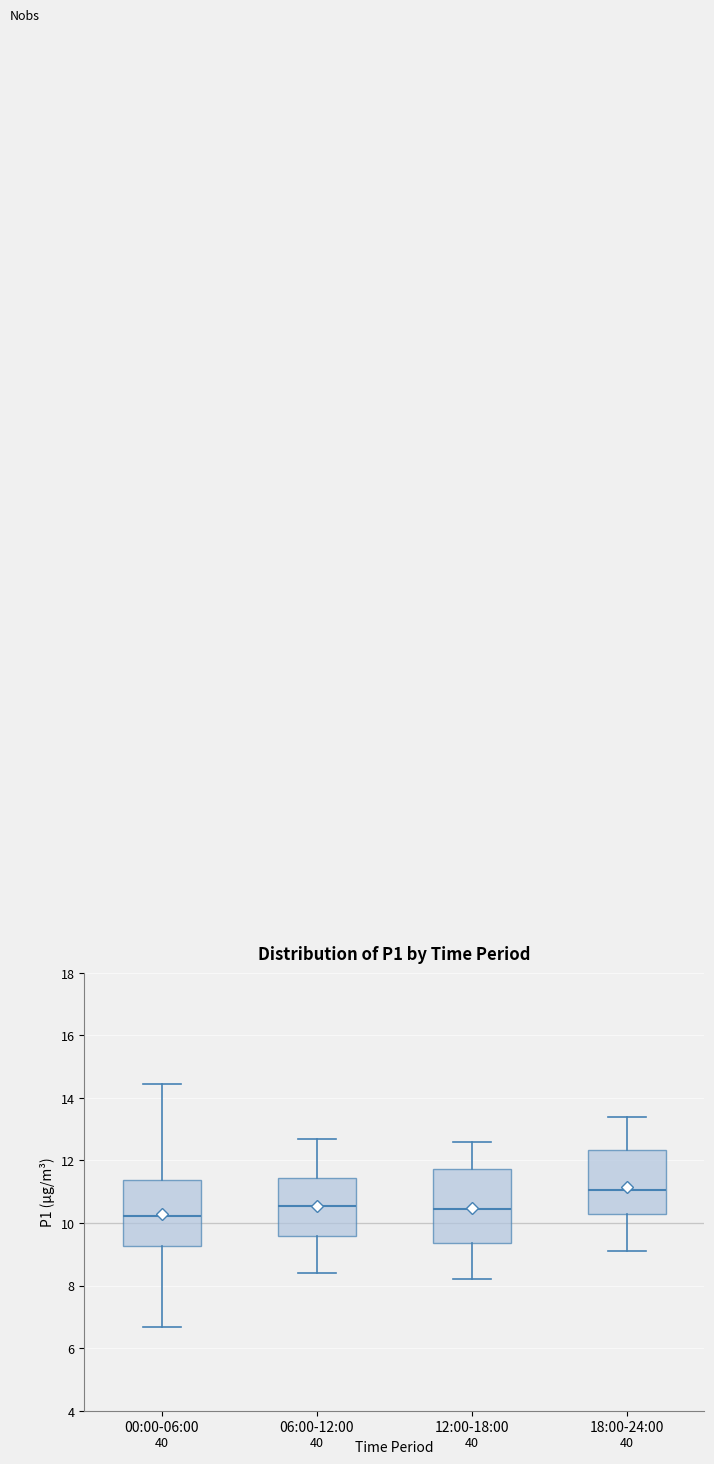

Reading left to right, read every box against the y-axis: the position of its median line, the range the box covers, and the ends of its whiskers. The values are not printed on the chart, so give them approximately, as read against the axis.

00:00-06:00: median 10.2, box 9.2 to 11.4, whiskers 6.6 to 14.4
06:00-12:00: median 10.6, box 9.6 to 11.4, whiskers 8.4 to 12.8
12:00-18:00: median 10.4, box 9.4 to 11.8, whiskers 8.2 to 12.6
18:00-24:00: median 11.0, box 10.2 to 12.4, whiskers 9.2 to 13.4